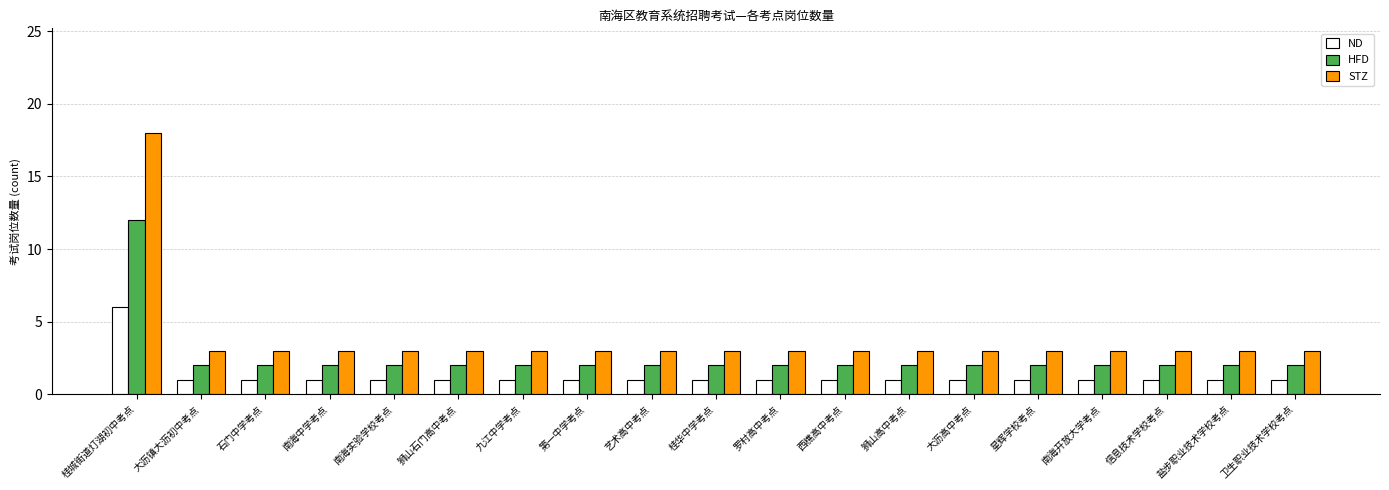

Reading left to right, what are all the values shown in this chart?

ND: 桂城街道灯湖初中考点=6	大沥镇大沥初中考点=1	石门中学考点=1	南海中学考点=1	南海实验学校考点=1	狮山石门高中考点=1	九江中学考点=1	第一中学考点=1	艺术高中考点=1	桂华中学考点=1	罗村高中考点=1	西樵高中考点=1	狮山高中考点=1	大沥高中考点=1	星辉学校考点=1	南海开放大学考点=1	信息技术学校考点=1	盐步职业技术学校考点=1	卫生职业技术学校考点=1
HFD: 桂城街道灯湖初中考点=12	大沥镇大沥初中考点=2	石门中学考点=2	南海中学考点=2	南海实验学校考点=2	狮山石门高中考点=2	九江中学考点=2	第一中学考点=2	艺术高中考点=2	桂华中学考点=2	罗村高中考点=2	西樵高中考点=2	狮山高中考点=2	大沥高中考点=2	星辉学校考点=2	南海开放大学考点=2	信息技术学校考点=2	盐步职业技术学校考点=2	卫生职业技术学校考点=2
STZ: 桂城街道灯湖初中考点=18	大沥镇大沥初中考点=3	石门中学考点=3	南海中学考点=3	南海实验学校考点=3	狮山石门高中考点=3	九江中学考点=3	第一中学考点=3	艺术高中考点=3	桂华中学考点=3	罗村高中考点=3	西樵高中考点=3	狮山高中考点=3	大沥高中考点=3	星辉学校考点=3	南海开放大学考点=3	信息技术学校考点=3	盐步职业技术学校考点=3	卫生职业技术学校考点=3